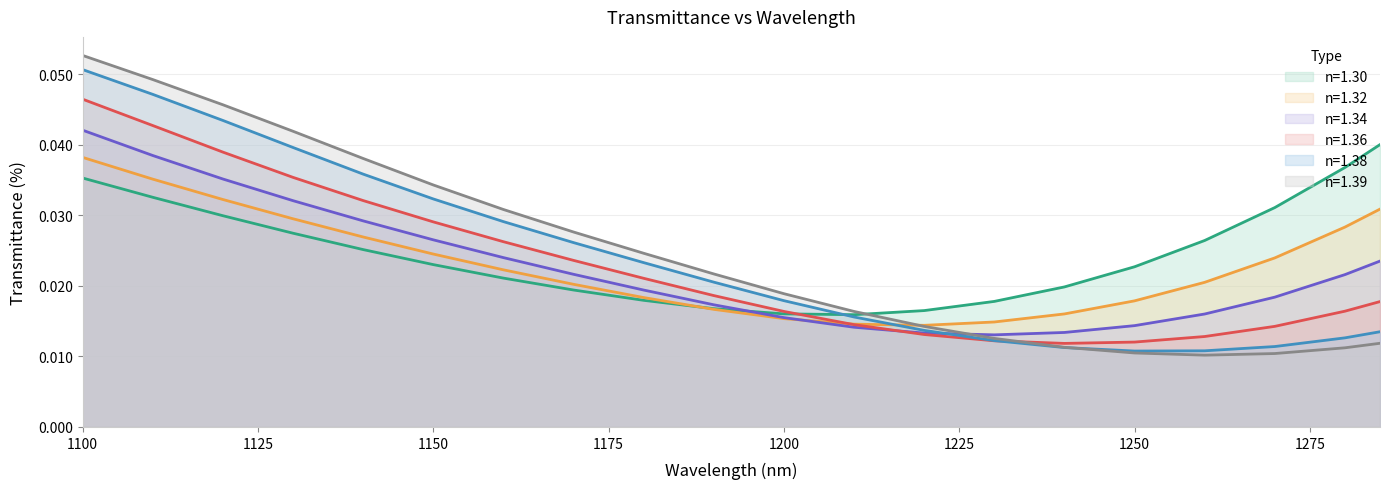

True or false: n=1.32 has more than 1 interior local peaks.

False